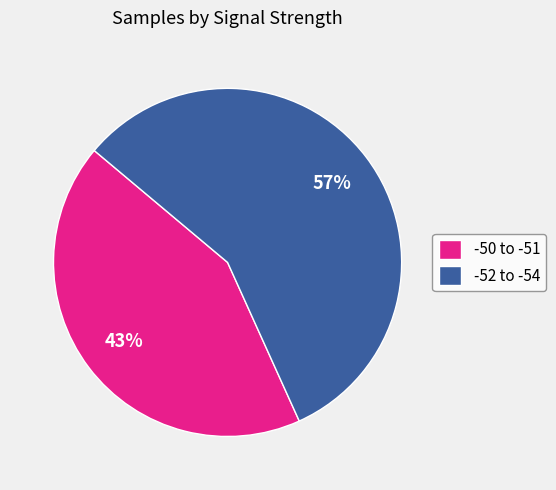

Which slice is the largest?

-52 to -54